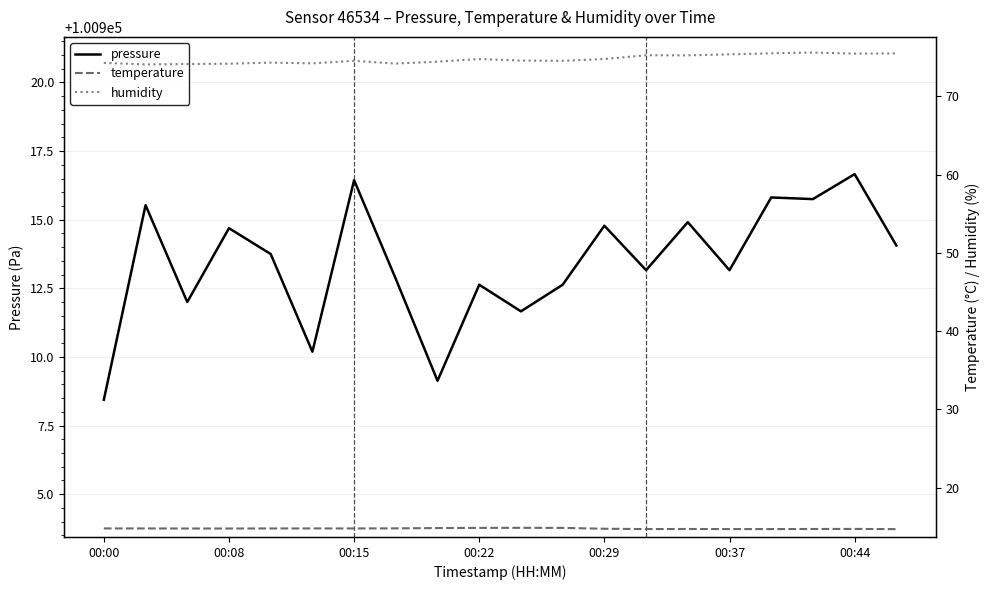

What is the difference between the maximum and minimum values in the temperature series?

0.2